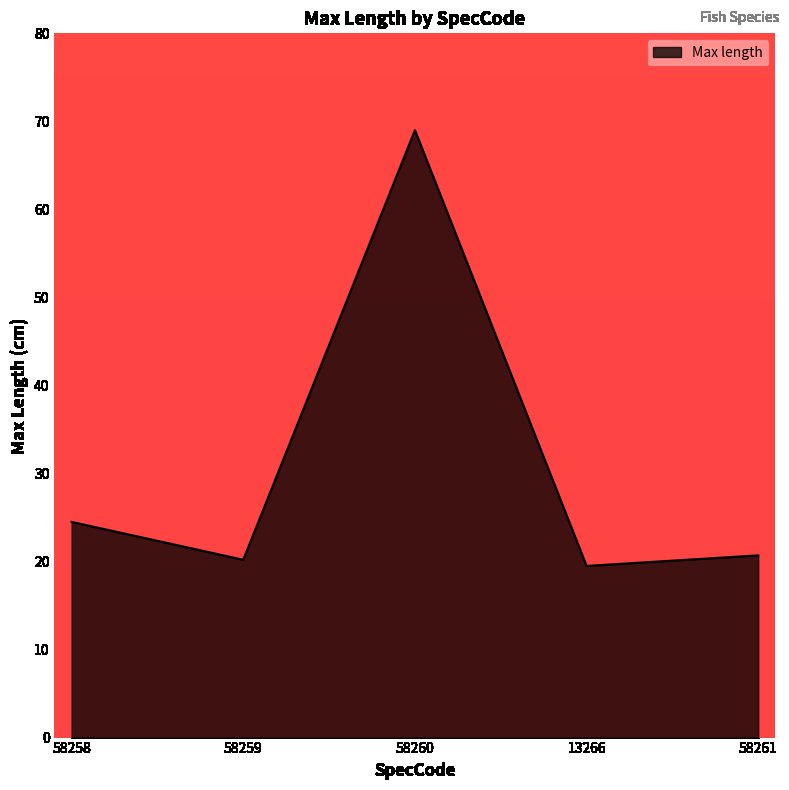

What is the difference between the second highest and minimum values?

5.0